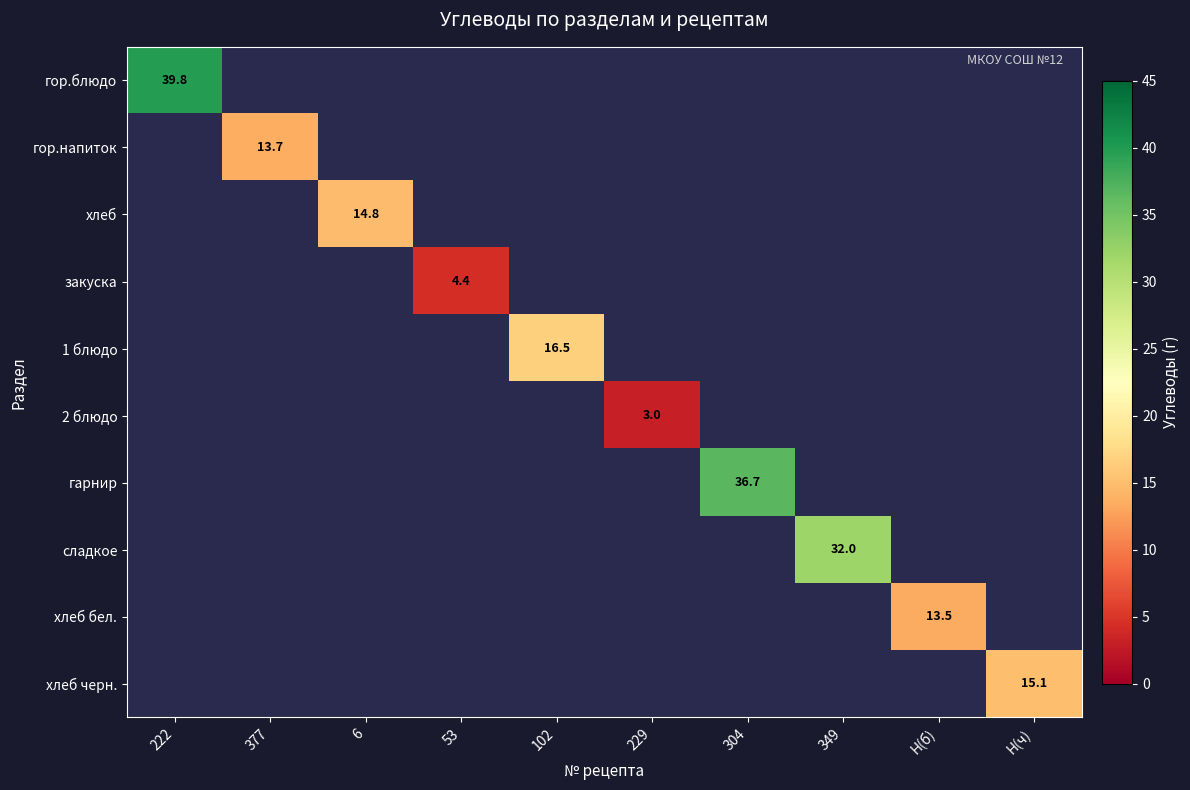

What is the greatest value displayed?

39.8